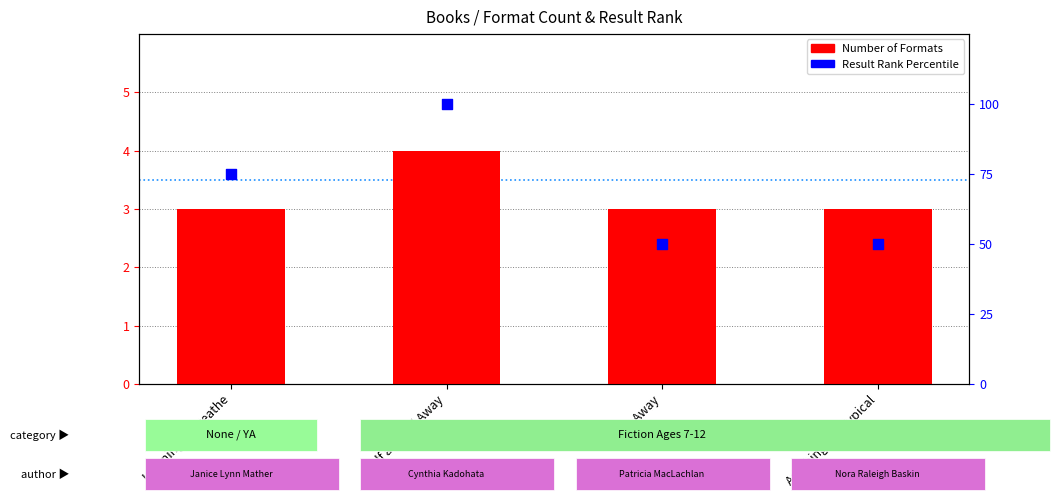

What is the total value across all series at Learning to Breathe?

78